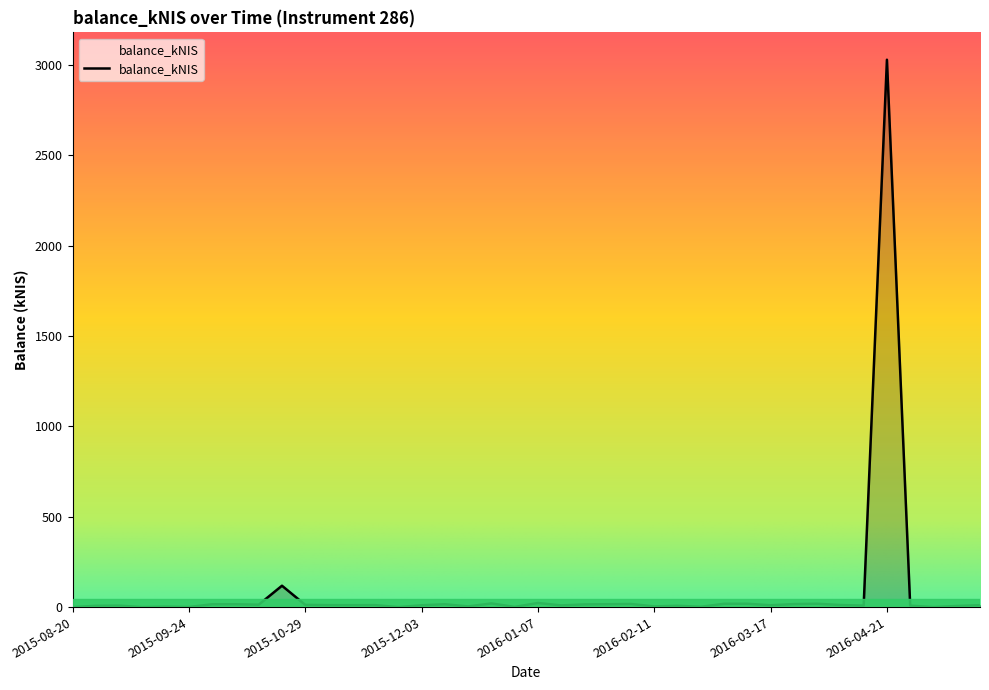

Count the number of data series in this chart.

1